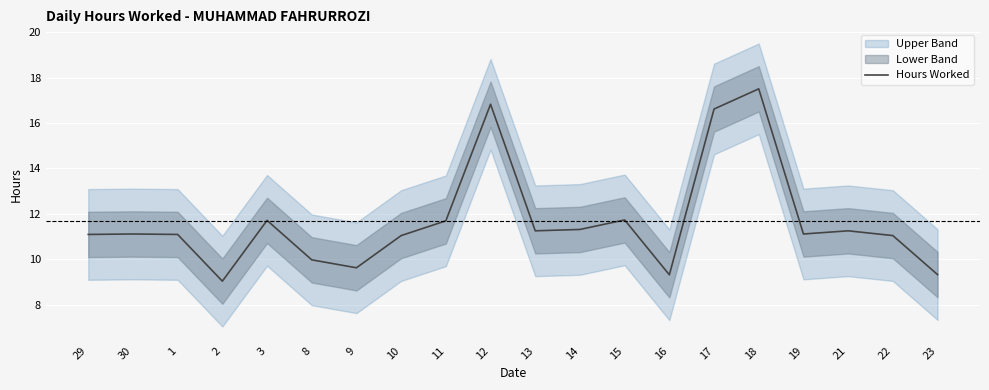

What is the average value?

11.7